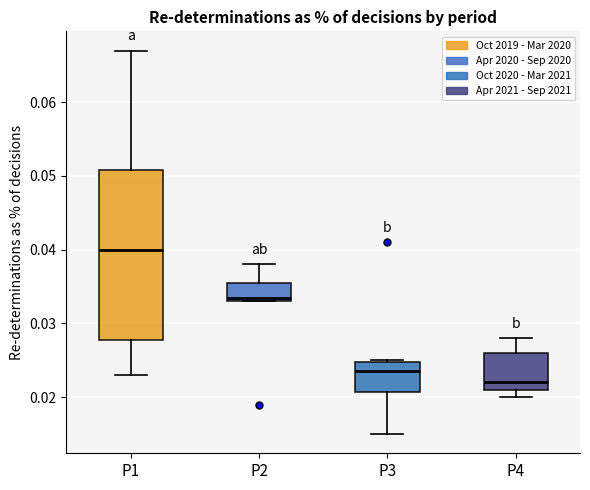

Which box's median line is the lowest?

P4